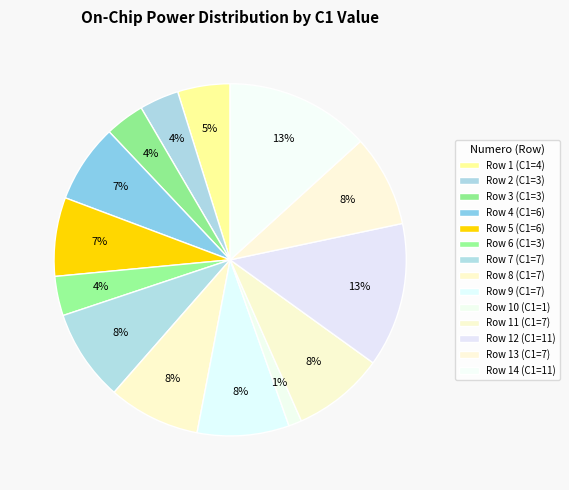

How many slices are in this pie chart?

14